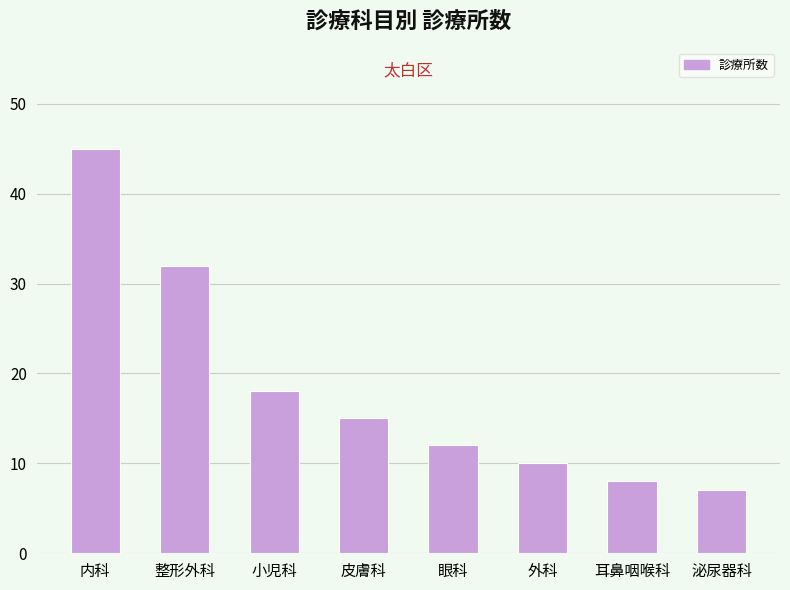

Where is the data nearest to the value 26?

整形外科